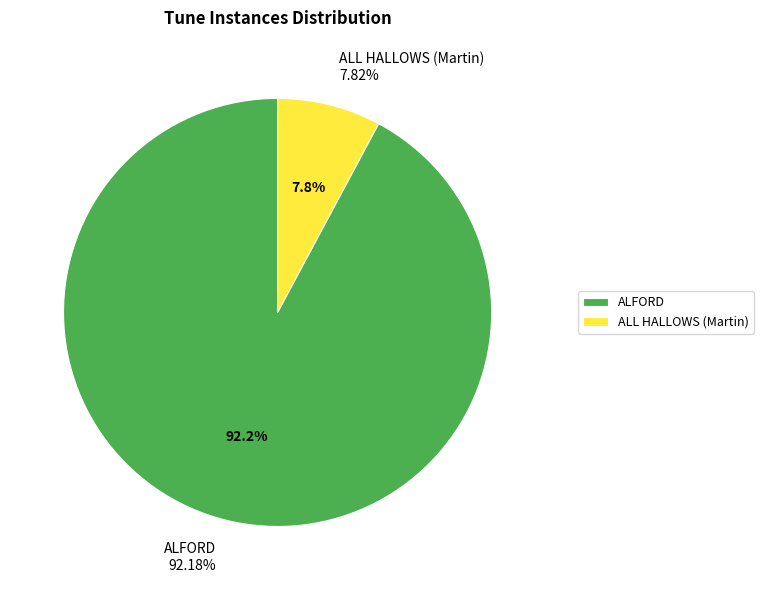

Is ALFORD the majority of the pie?

Yes